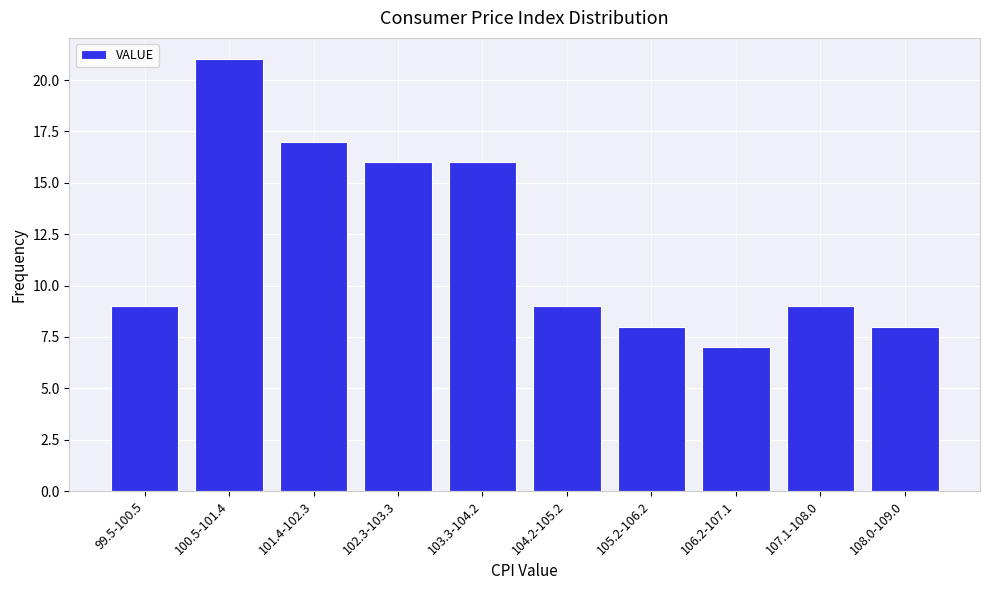

Reading right to left, list all the values displayed in this chart.

8	9	7	8	9	16	16	17	21	9